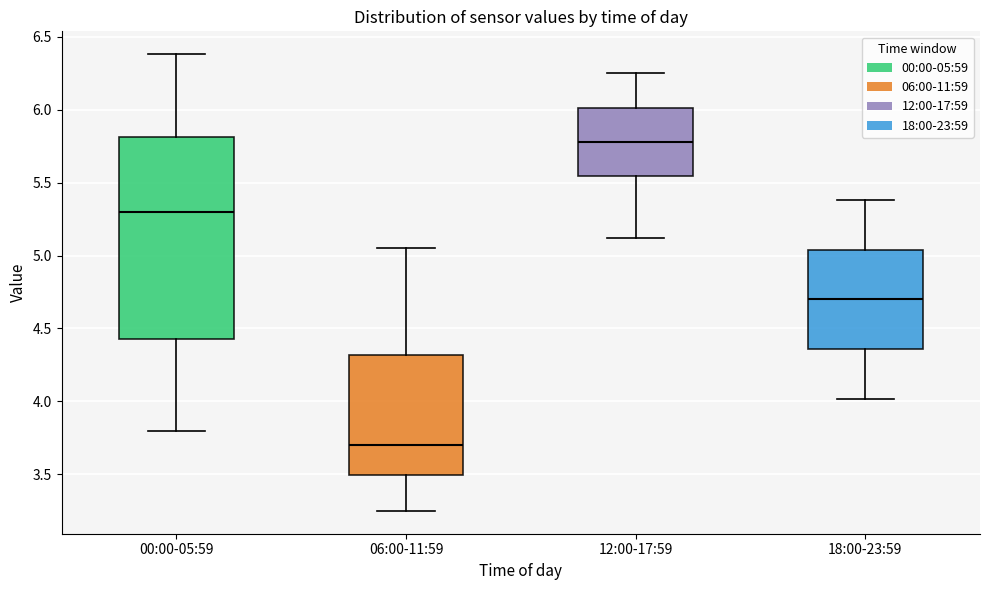

Reading left to right, read every box against the y-axis: the position of its median line, the range the box covers, and the ends of its whiskers. The values are not printed on the chart, so give them approximately, as read against the axis.

00:00-05:59: median 5.30, box 4.45 to 5.80, whiskers 3.80 to 6.40
06:00-11:59: median 3.70, box 3.50 to 4.30, whiskers 3.25 to 5.05
12:00-17:59: median 5.80, box 5.55 to 6.00, whiskers 5.10 to 6.25
18:00-23:59: median 4.70, box 4.35 to 5.05, whiskers 4.00 to 5.40